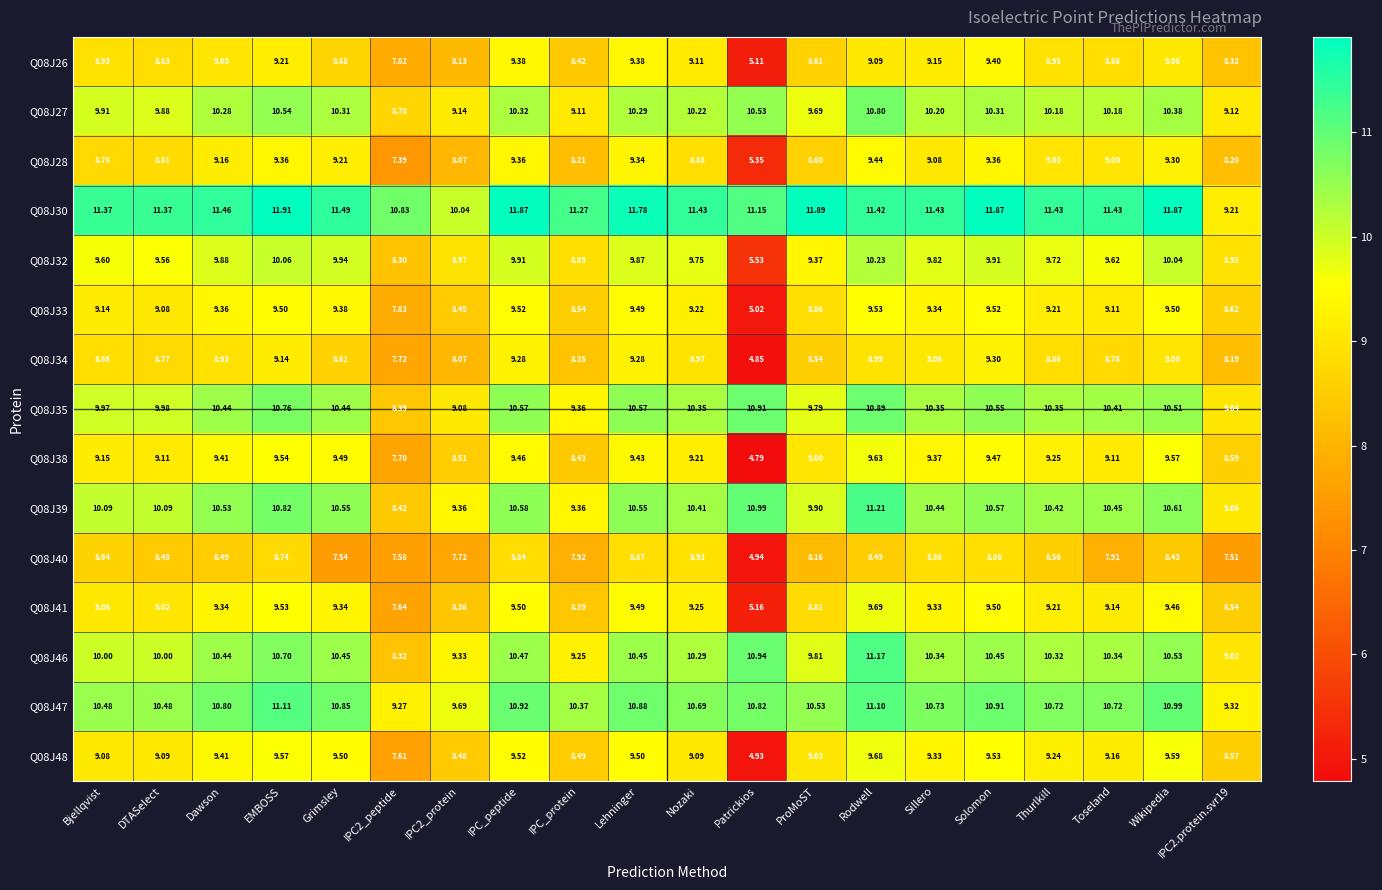

Which category has the highest value in the Q08J30 series?

EMBOSS